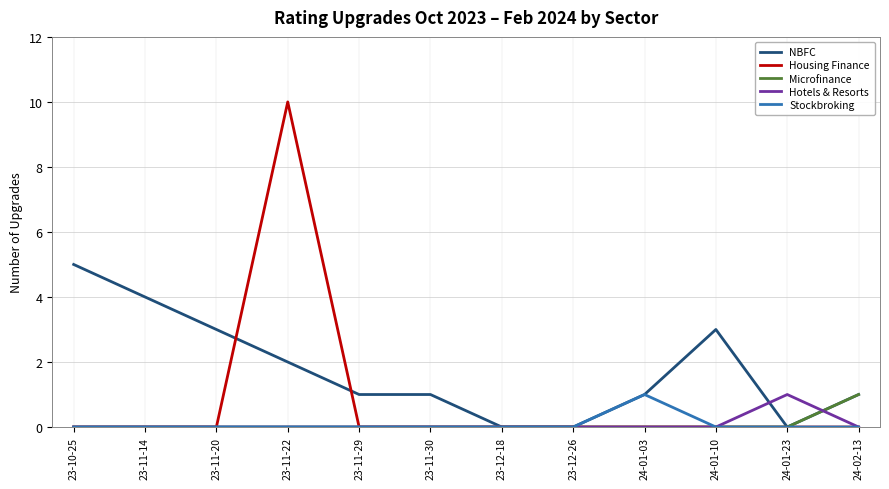

What are all the series names shown in the legend?

NBFC, Housing Finance, Microfinance, Hotels & Resorts, Stockbroking